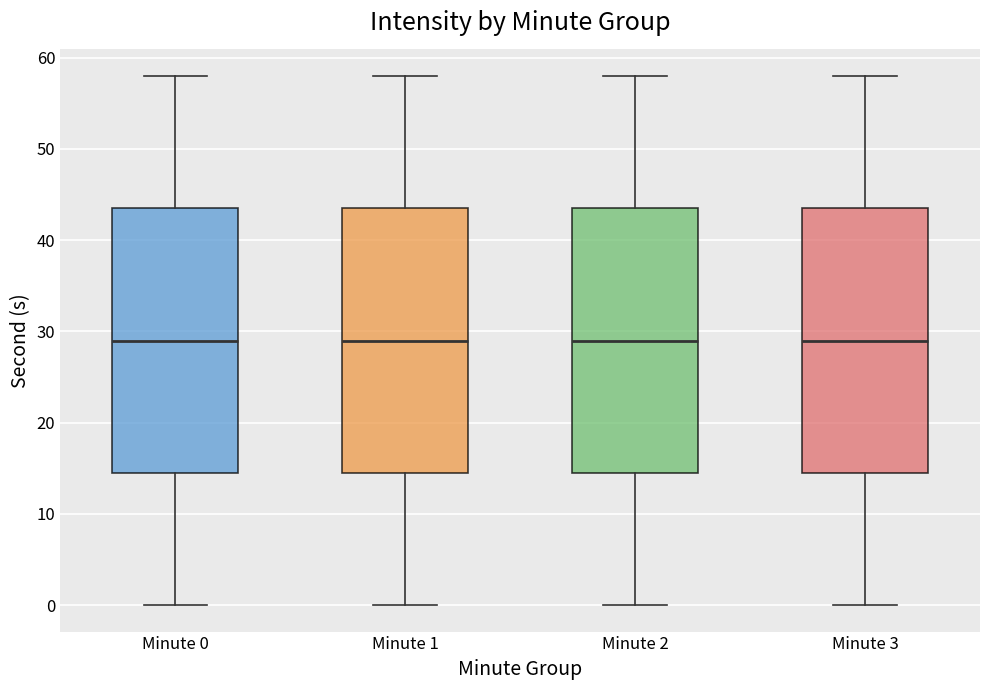

Reading left to right, read every box against the y-axis: the position of its median line, the range the box covers, and the ends of its whiskers. The values are not printed on the chart, so give them approximately, as read against the axis.

Minute 0: median 29, box 15 to 44, whiskers 0 to 58
Minute 1: median 29, box 15 to 44, whiskers 0 to 58
Minute 2: median 29, box 15 to 44, whiskers 0 to 58
Minute 3: median 29, box 15 to 44, whiskers 0 to 58